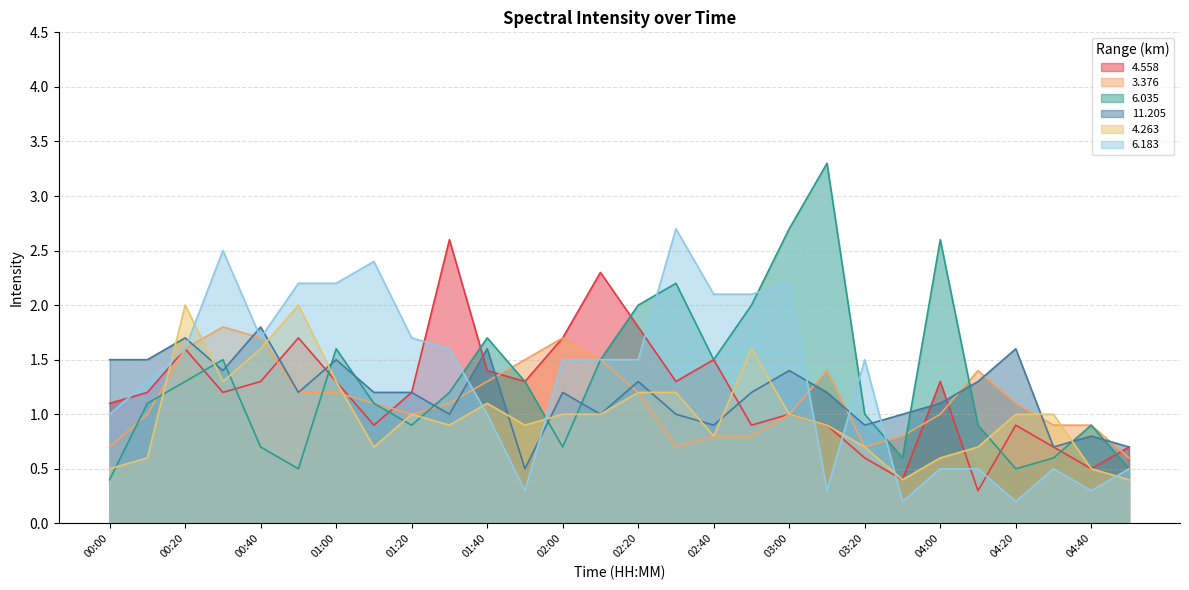

At which label does   3.376 reach its peak?

00:30